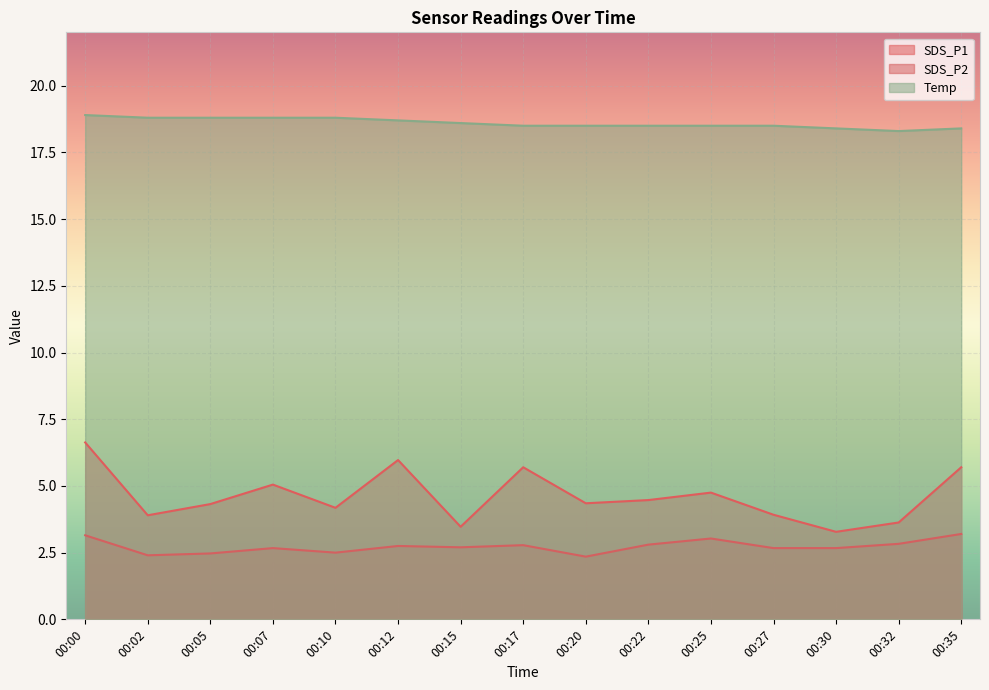

Where is the first local maximum for SDS_P2?

00:07